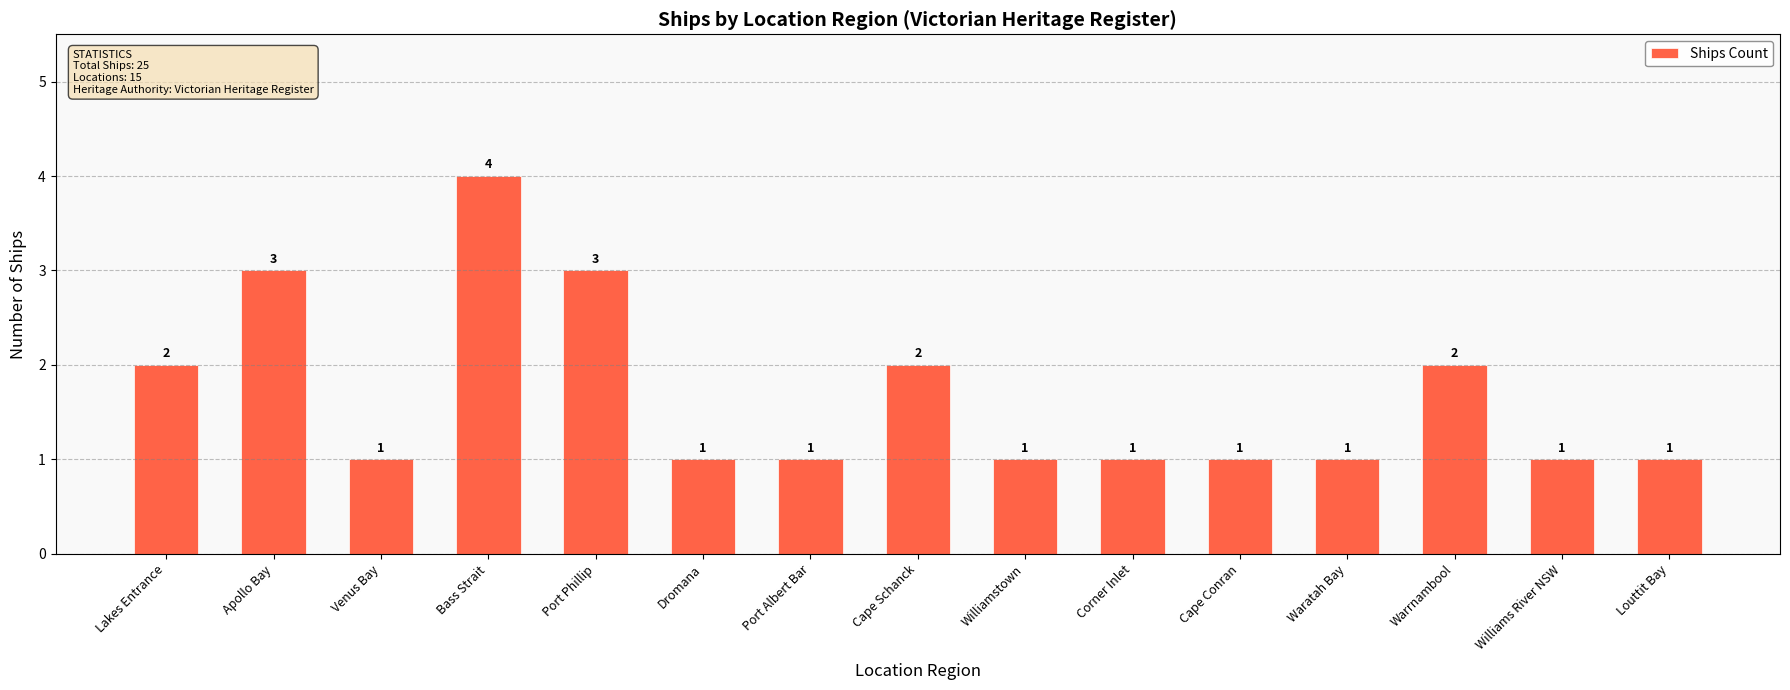

Read the value at Bass Strait.

4